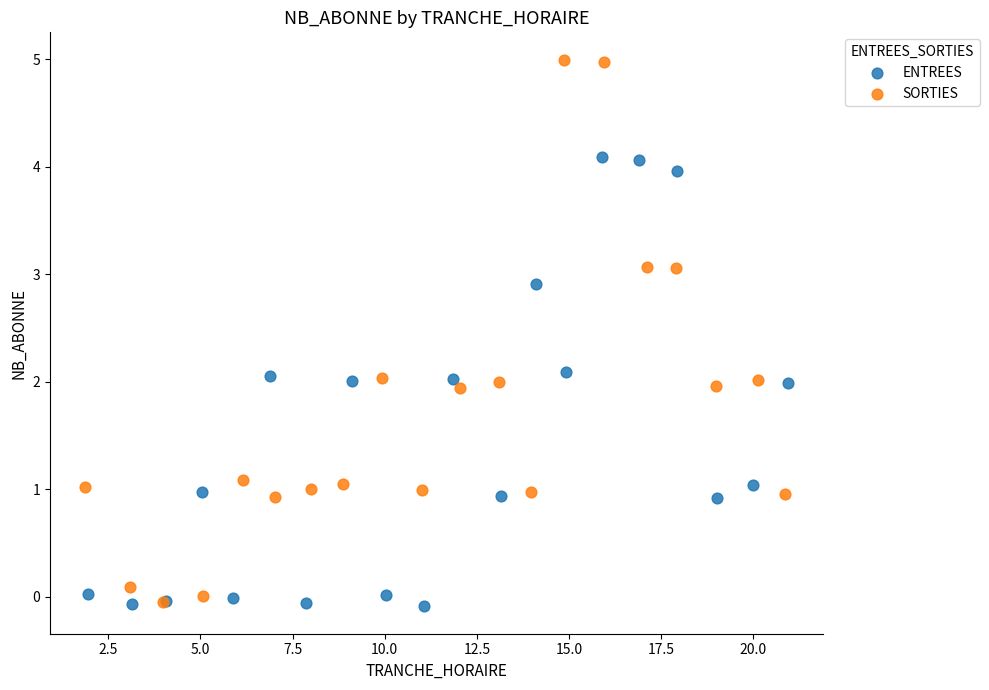

Which series has the widest spread of Y values?

SORTIES